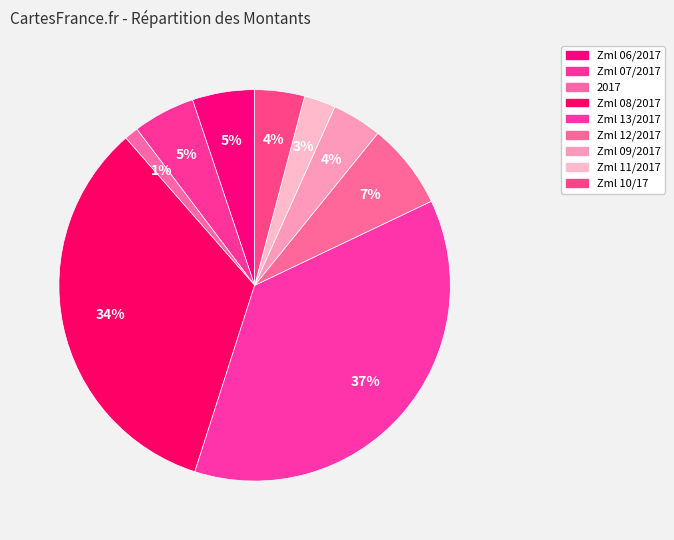

How many segments does this pie chart have?

9